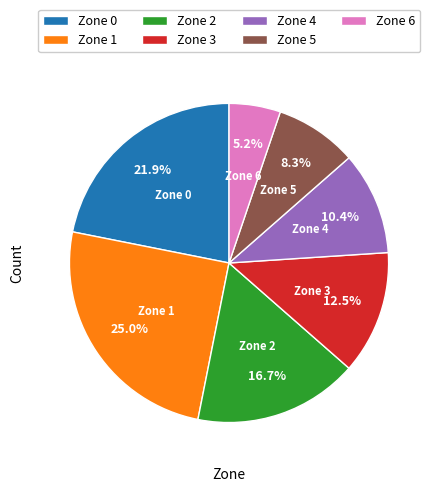

Rank the categories by value from lowest to highest.

Zone 6, Zone 5, Zone 4, Zone 3, Zone 2, Zone 0, Zone 1